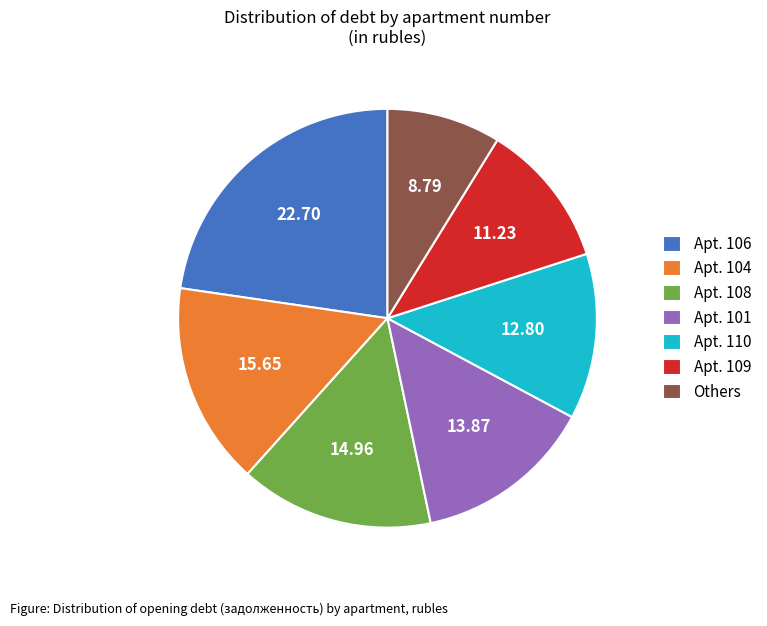

Which category has the smallest portion of the pie?

Others